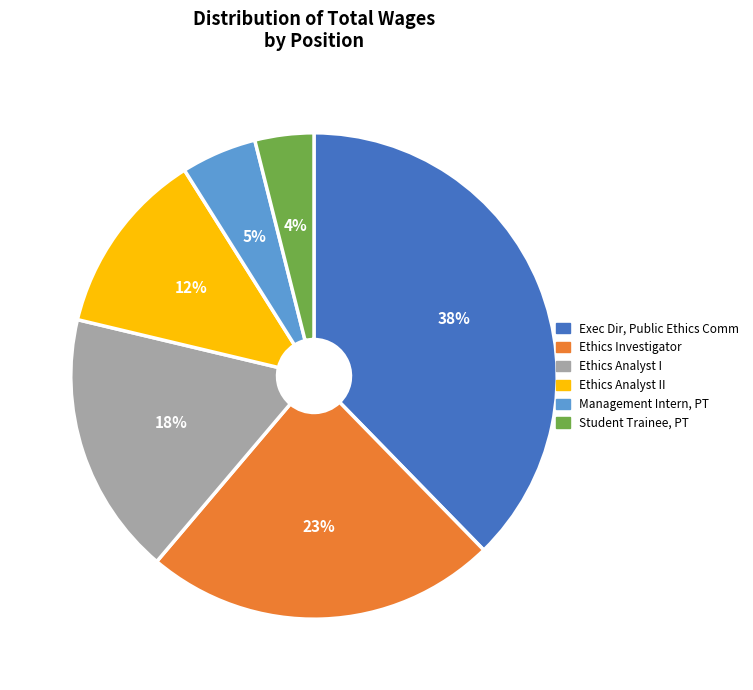

Is the sum of Exec Dir, Public Ethics Comm and Management Intern, PT greater than half?

No